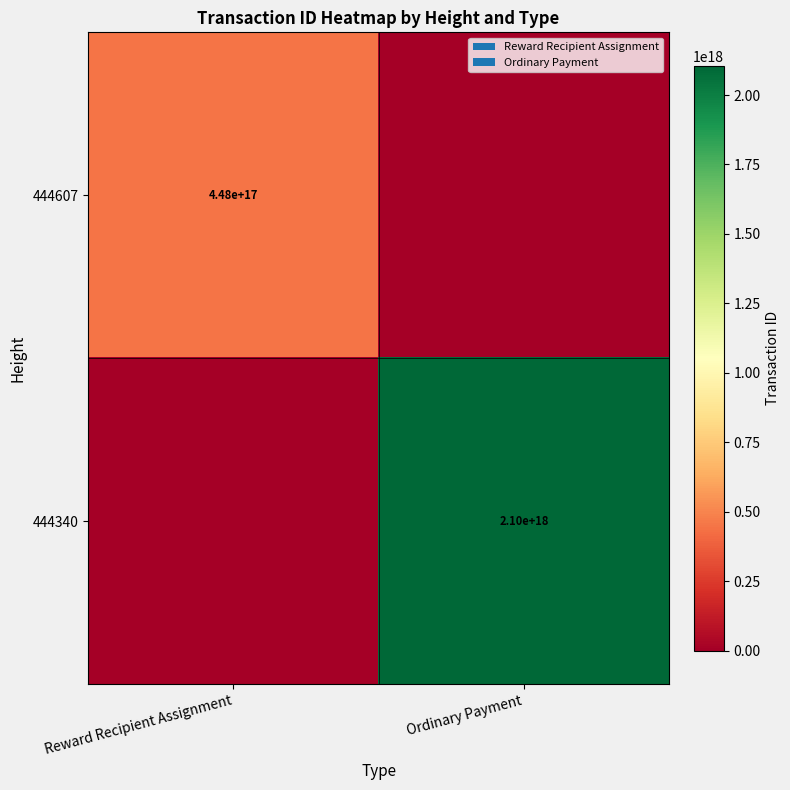

How many categories are shown in the chart?

2